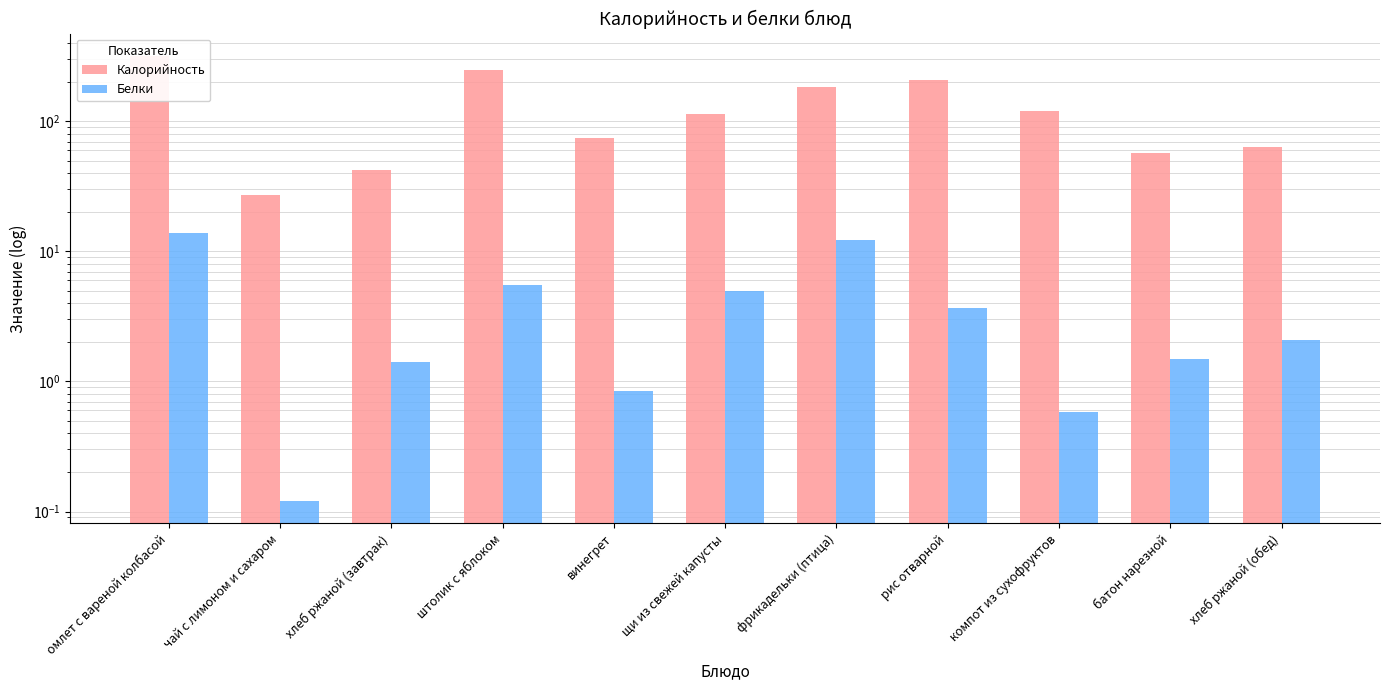

Read the Белки value at батон нарезной.

1.5